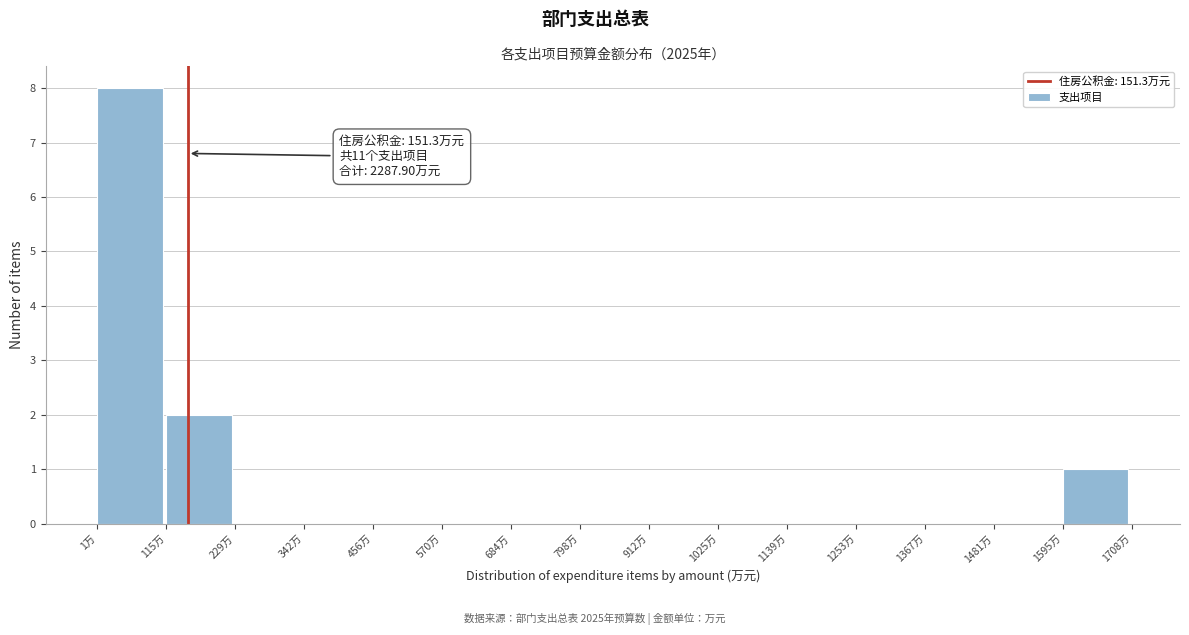

Over which range of the x-axis is the bar tallest?

0 to 120